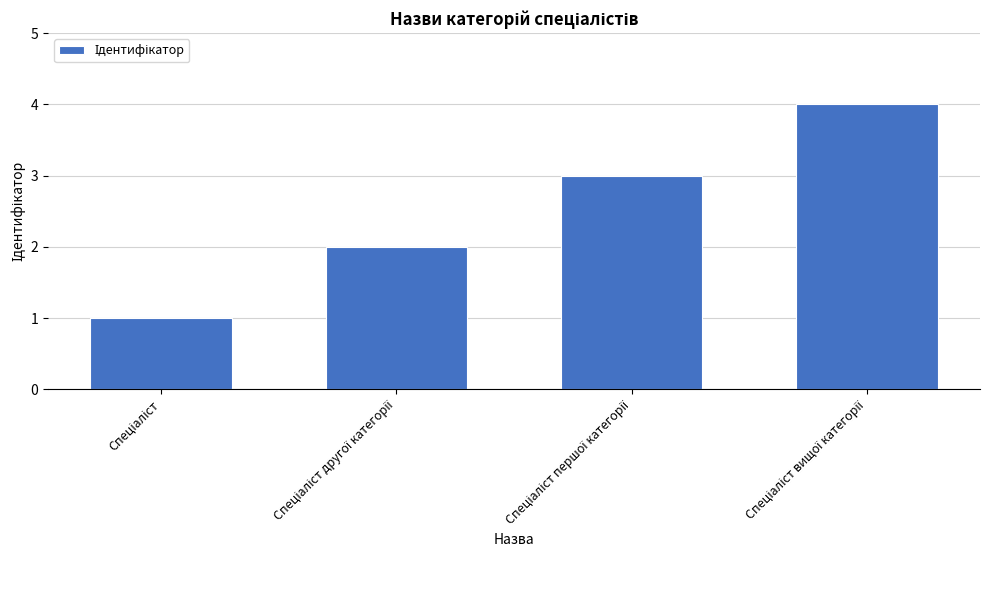

What is the maximum value shown in the chart?

4